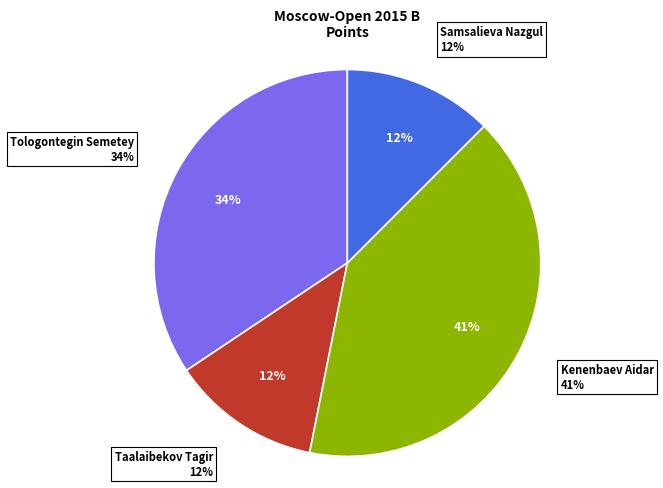

Does Taalaibekov Tagir represent more than half of the total?

No